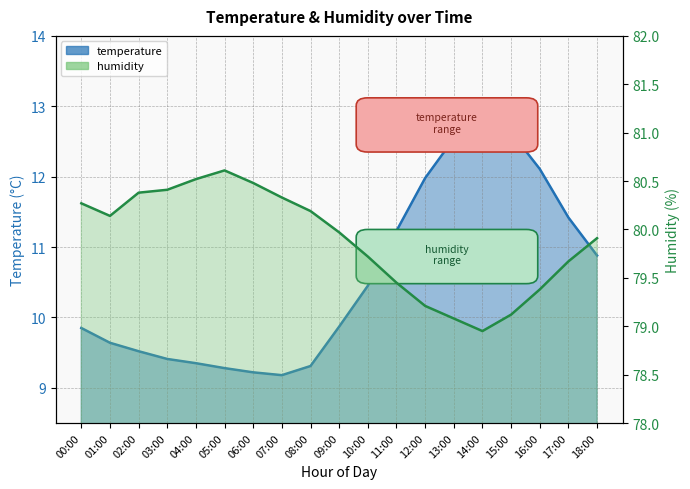

True or false: temperature has a value of 11.2 at 11:00.

True